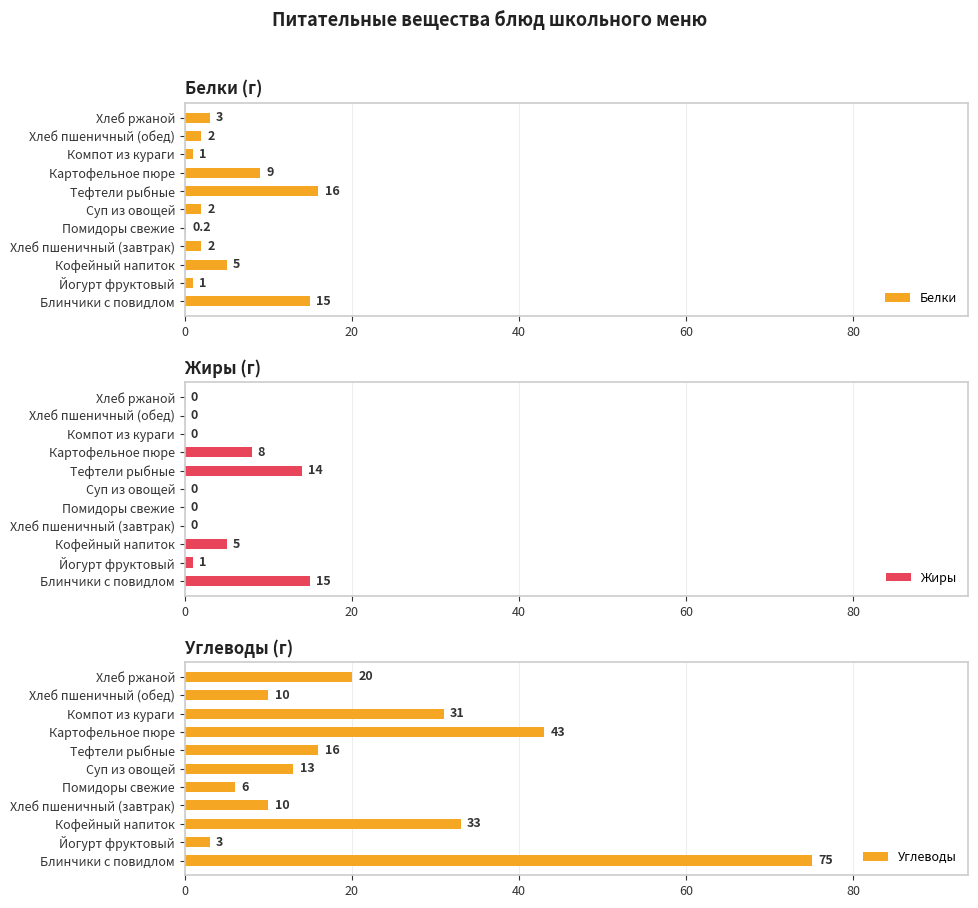

What is the sum of the Белки values at Хлеб пшеничный (завтрак) and Блинчики с повидлом?

17.0